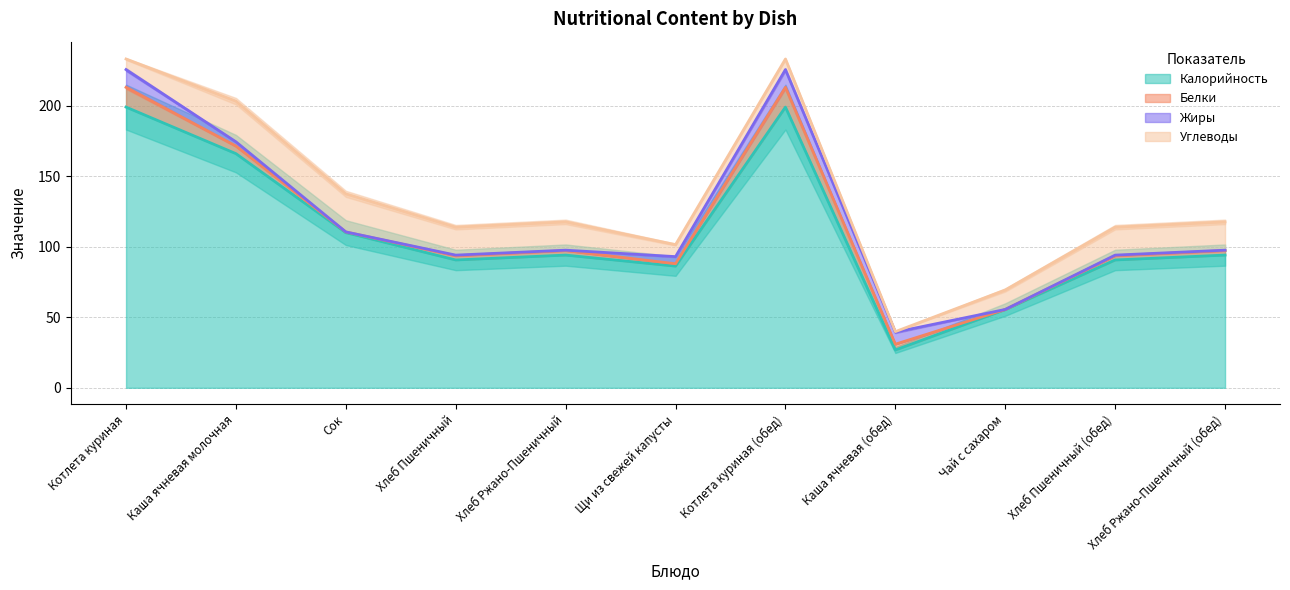

True or false: Калорийность and Углеводы intersect in this chart.

False